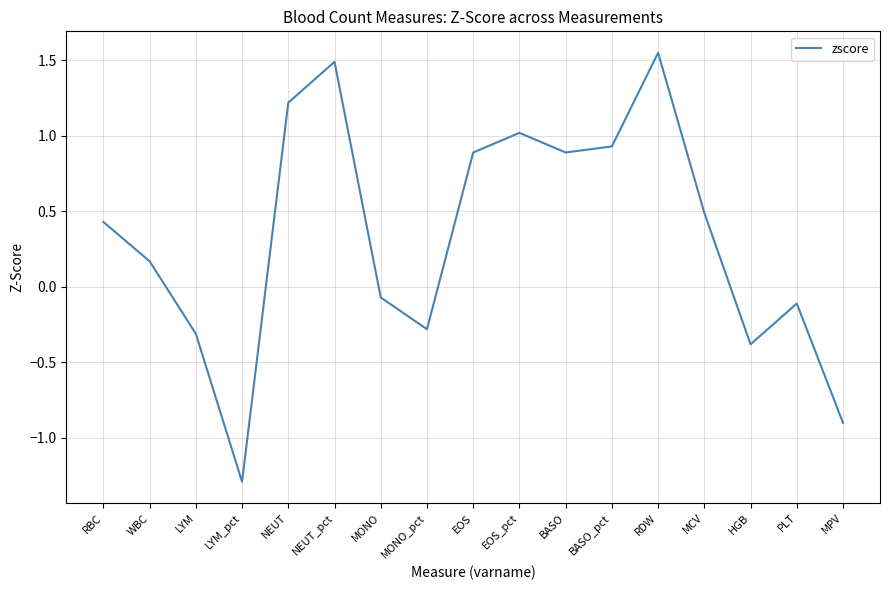

What is the ratio of the value at RDW to the value at EOS_pct?

1.5